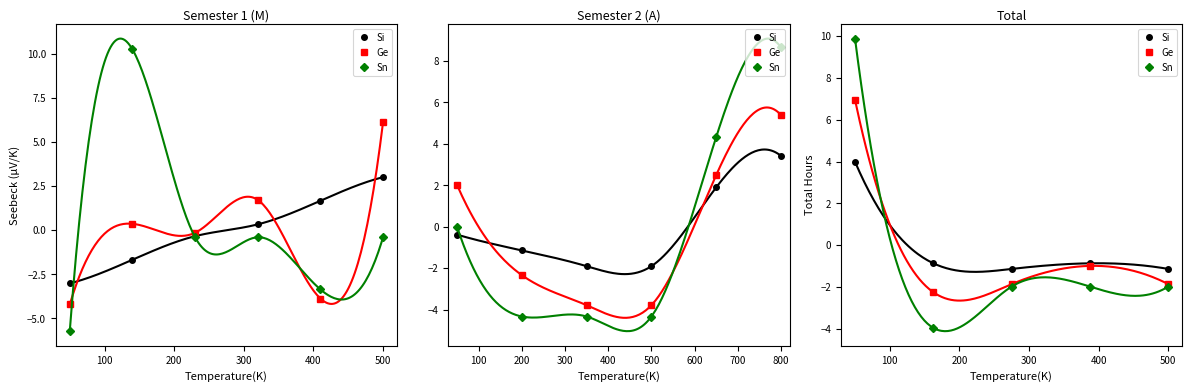

The value of Sn at 100 is -6.8. True or false?

False